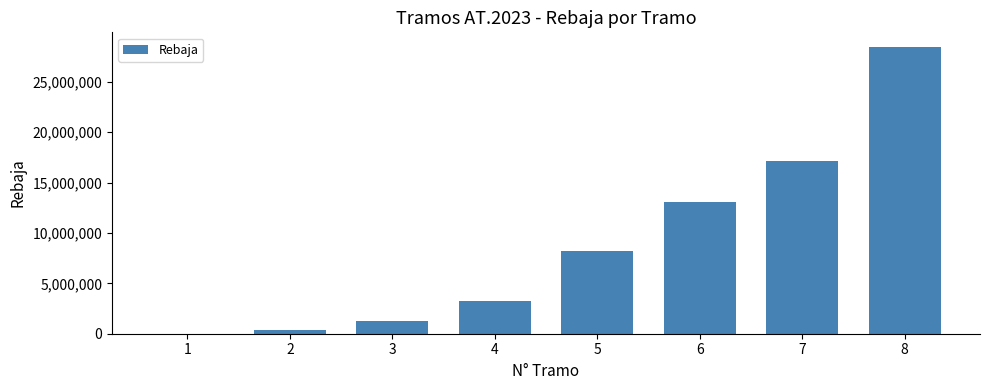

Reading left to right, list all the values displayed in this chart.

0.0	396297.4	1276958.2	3295139.2	8175467.8	13063135.2	17114174.9	28489376.9